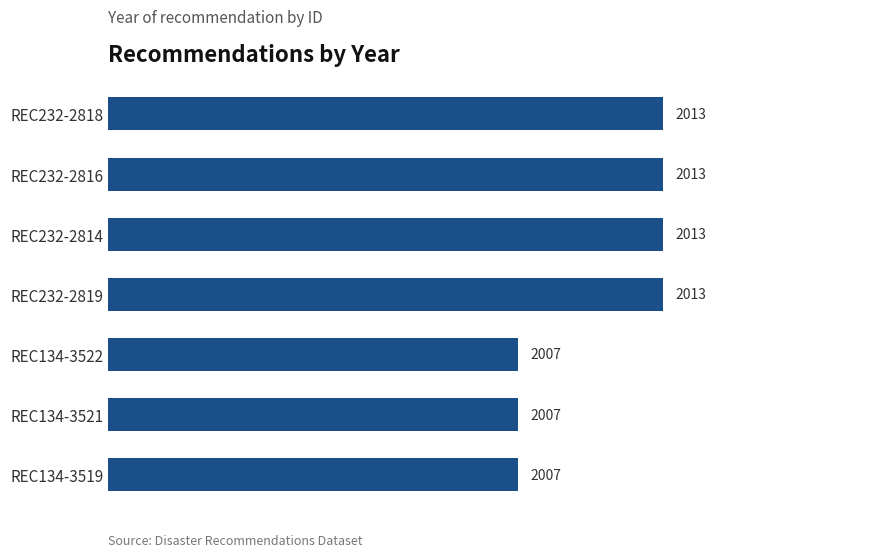

Reading top to bottom, list all the values displayed in this chart.

2013	2013	2013	2013	2007	2007	2007